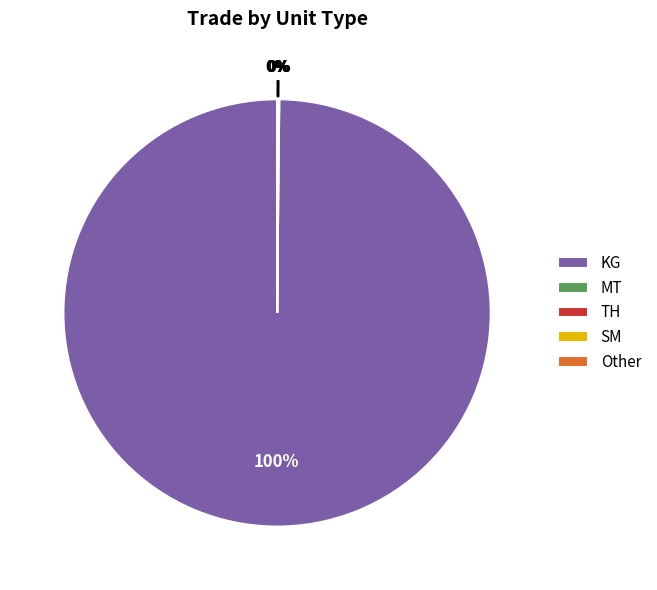

What is the largest slice in the pie chart?

KG